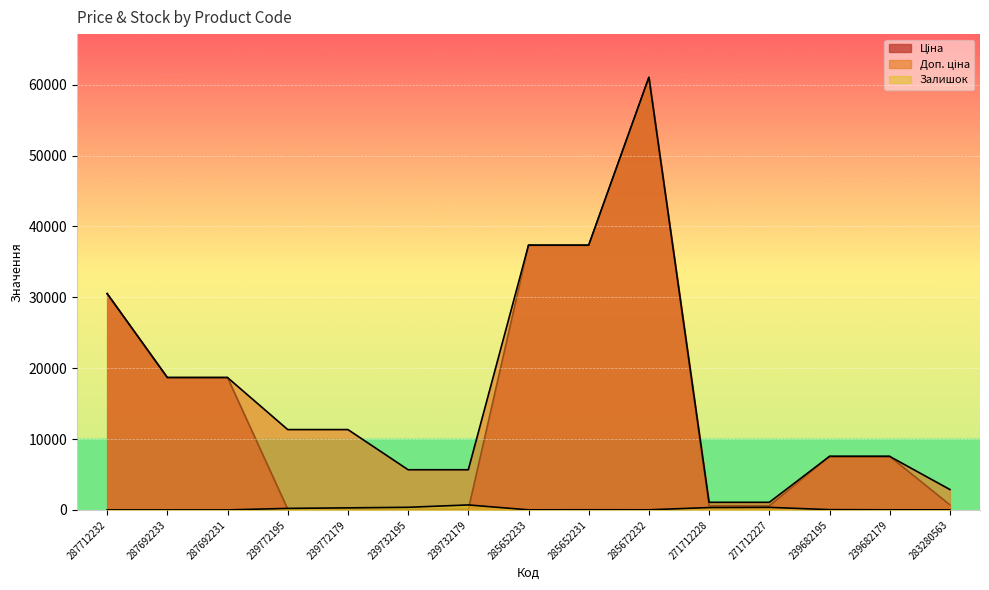

What is the difference between the Доп. ціна values at 239732179 and 283280563?

2788.5